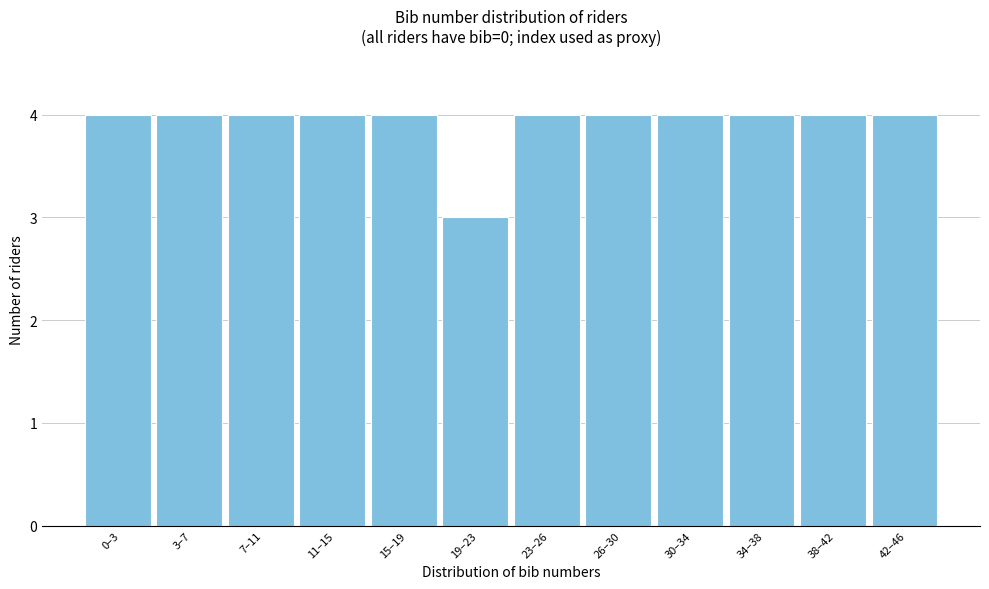

Reading left to right, extract all data points from this chart.

4	4	4	4	4	3	4	4	4	4	4	4